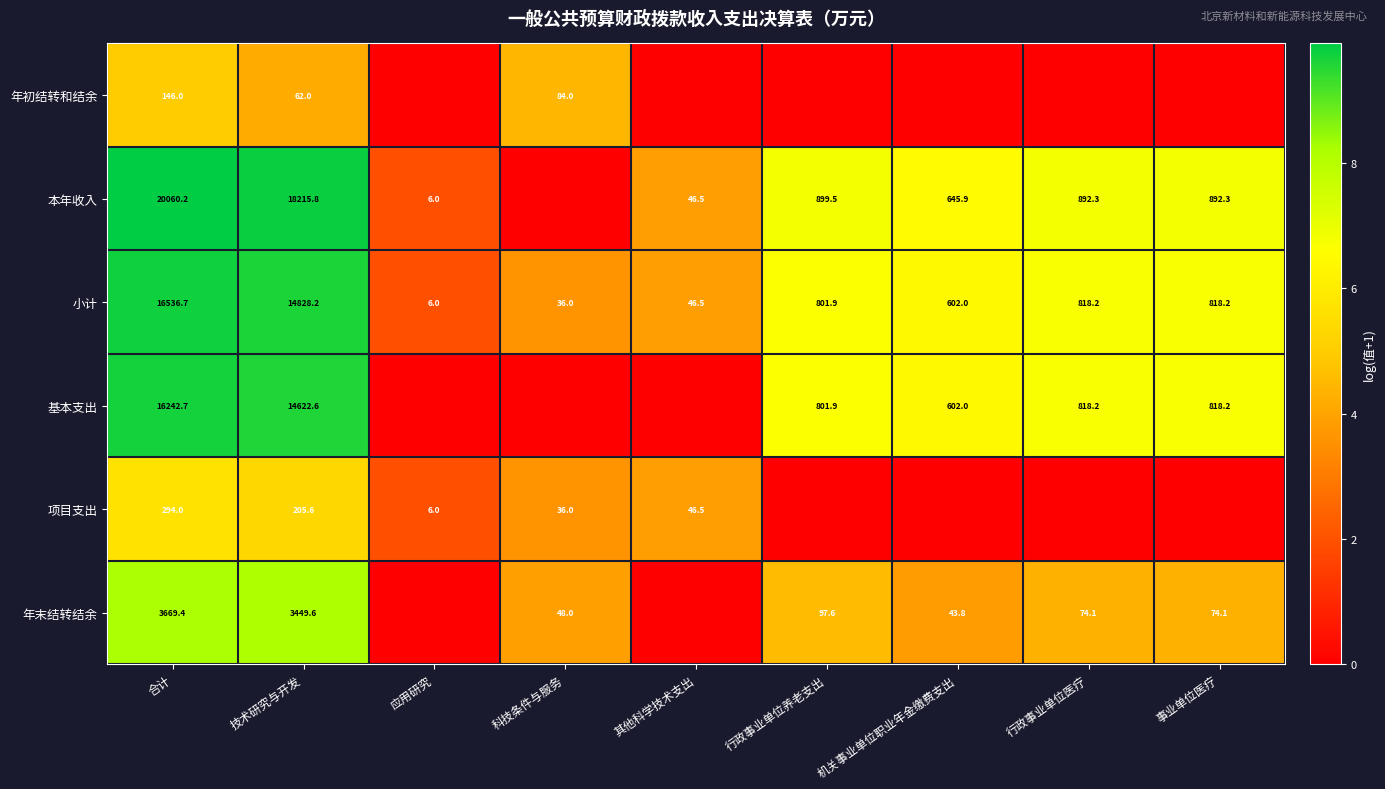

What is the difference between the second highest and minimum values in the 小计 series?

14822.2